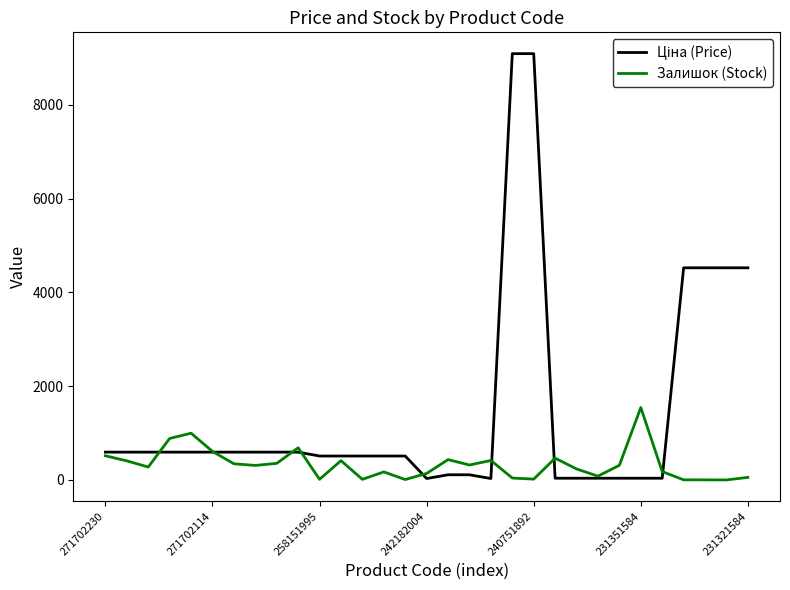

What is the highest value of the Залишок (Stock) series?

1545.0